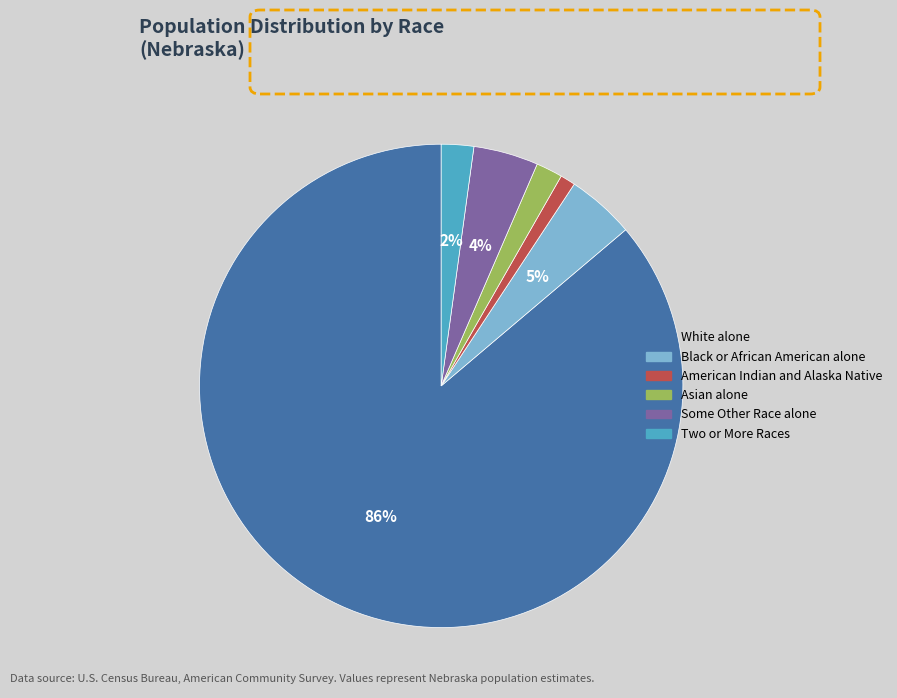

Is there any slice that represents more than half of the pie?

Yes